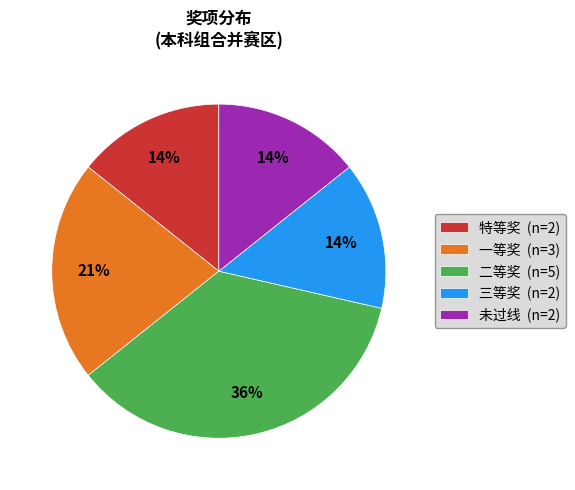

True or false: 三等奖 accounts for 9% of the total.

False